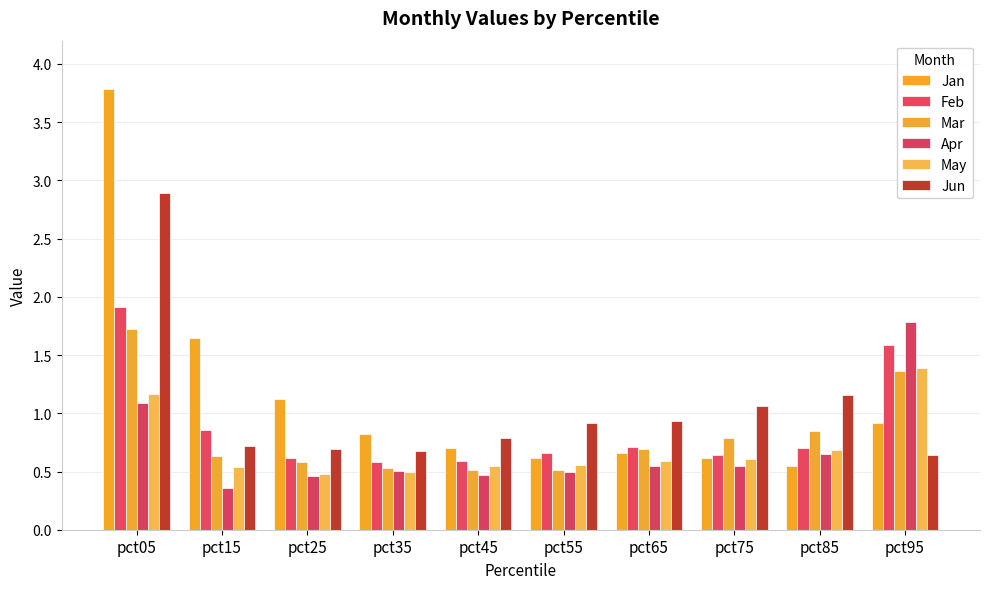

Is the value of Feb at pct95 greater than the value of Jan at pct55?

Yes